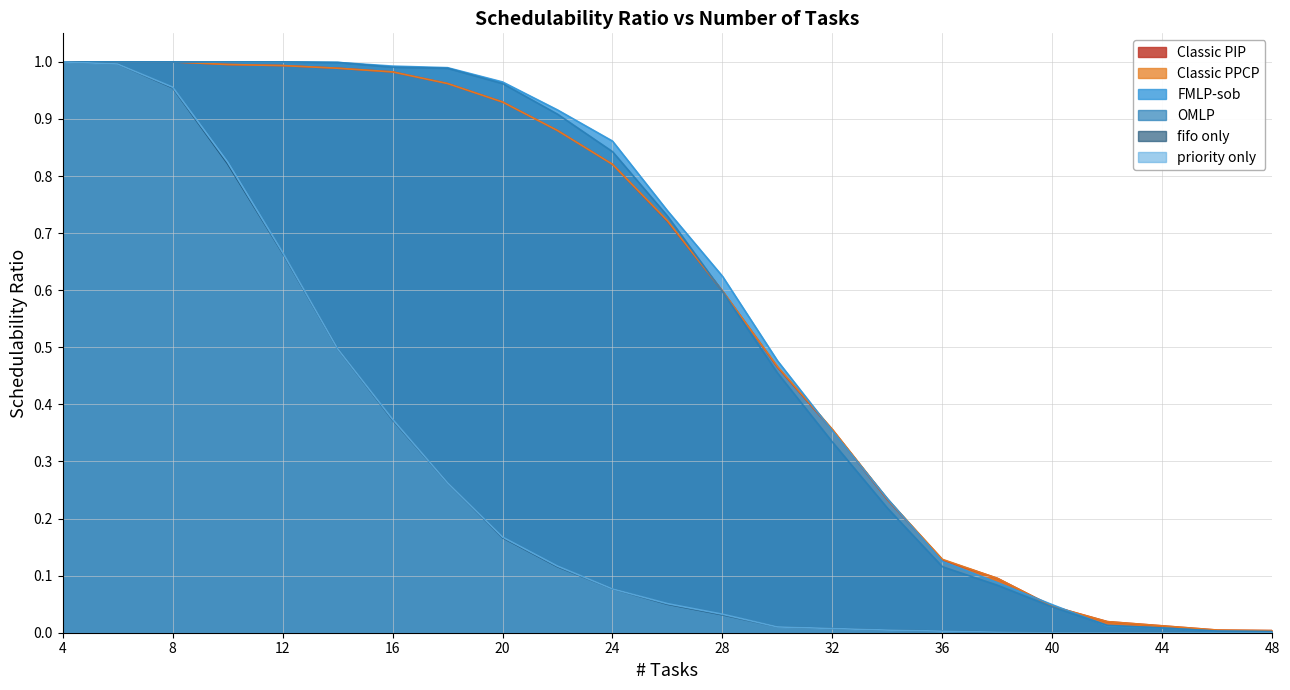

Does the chart display data point markers on the line(s)?

No